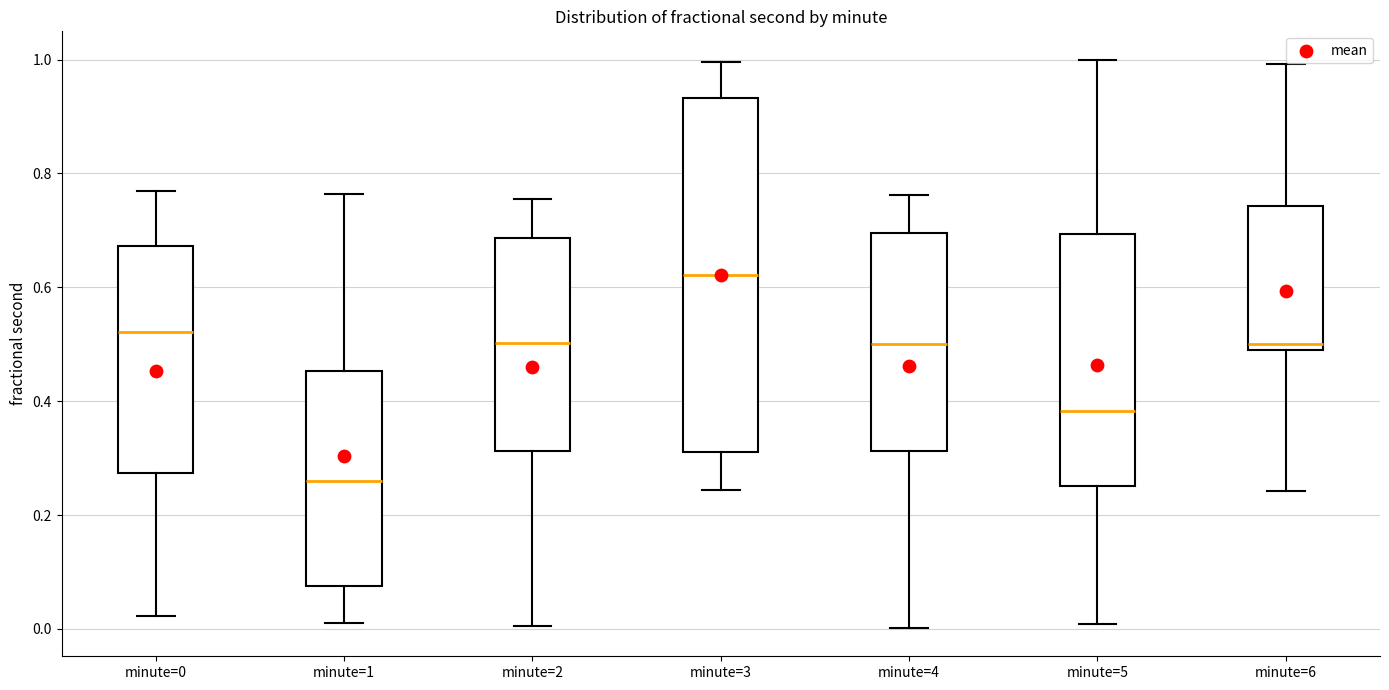

Where does the upper whisker of the box for minute=1 end on the y-axis? The values are not printed on the chart, so give them approximately, as read against the axis.

0.76